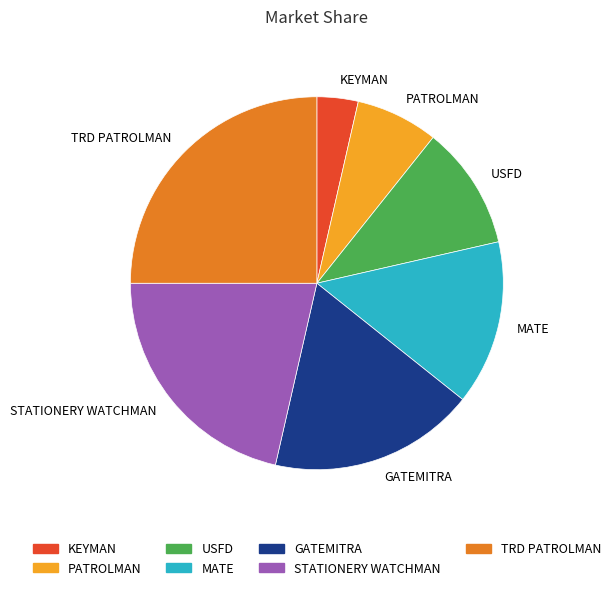

Count the number of slices in the pie.

7